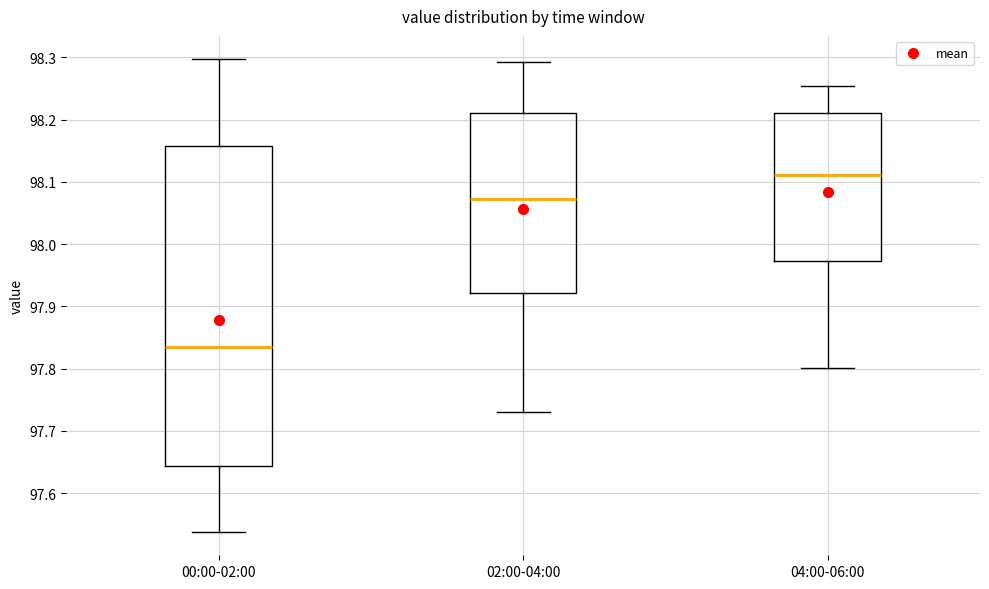

Comparing the boxes themselves (not the whiskers), which one is the tallest?

00:00-02:00